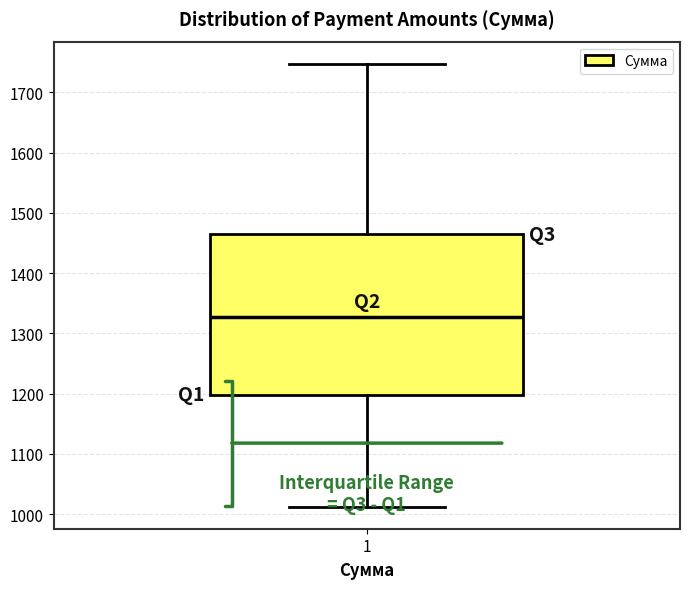

Read this box plot against the y-axis: the position of the median line, the range covered by the box, and the ends of both whiskers. The values are not printed on the chart, so give them approximately, as read against the axis.

median 1330, box 1200 to 1470, whiskers 1010 to 1750